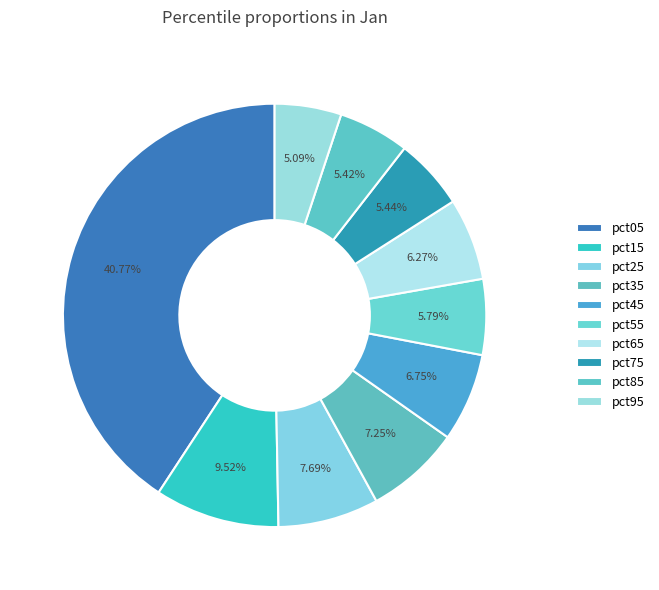

What is the largest slice in the pie chart?

pct05